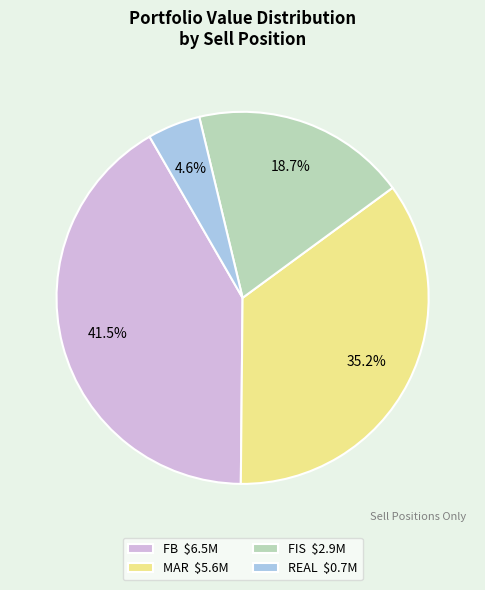

What is the smallest slice in the pie chart?

REAL $0.7M